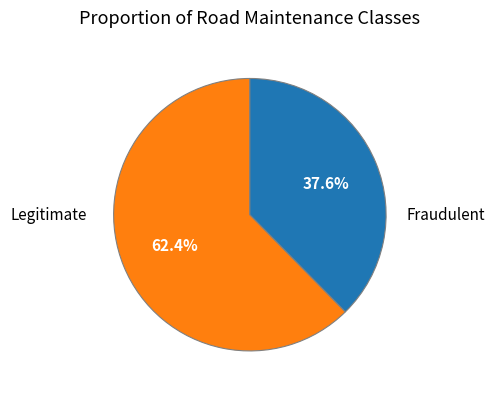

What is the smallest slice in the pie chart?

Fraudulent